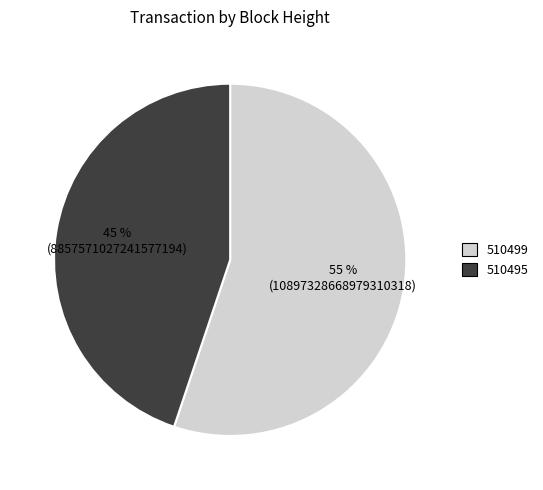

Do 510499 and 510495 together represent more than half of the pie?

Yes